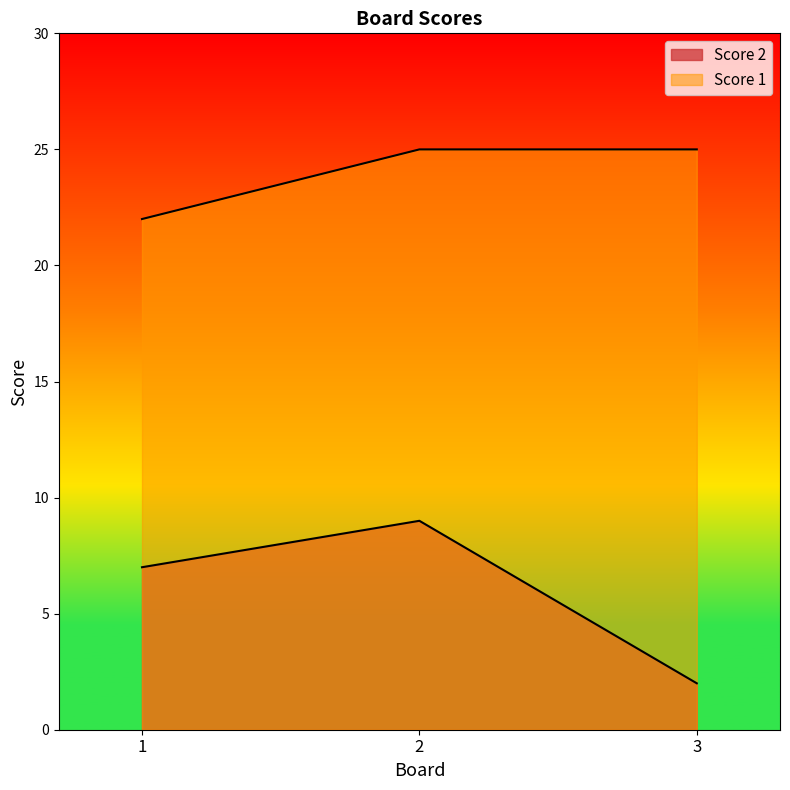

What is the value of the Score 1 point at the 3rd from the left?

25